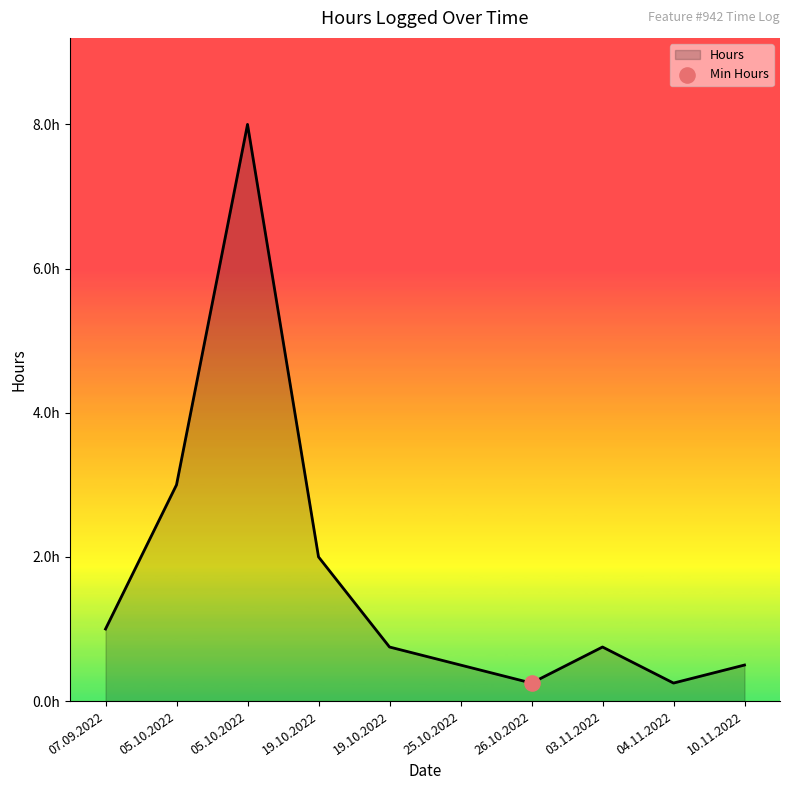

Approximately how many times larger is the value at 03.11.2022 compared to 05.10.2022?

0.2